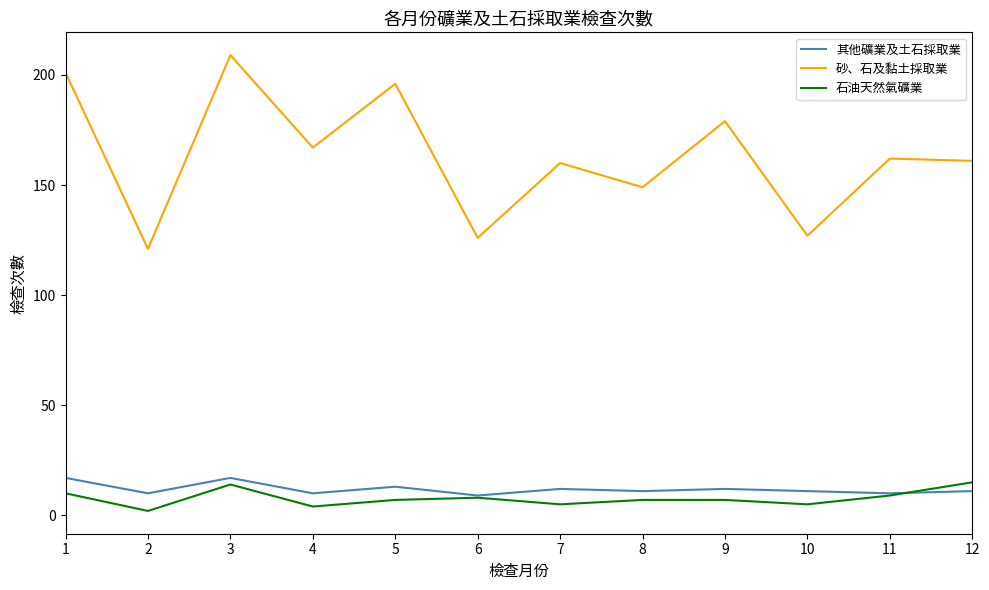

The value of 砂、石及黏土採取業 at 3 is 303. True or false?

False